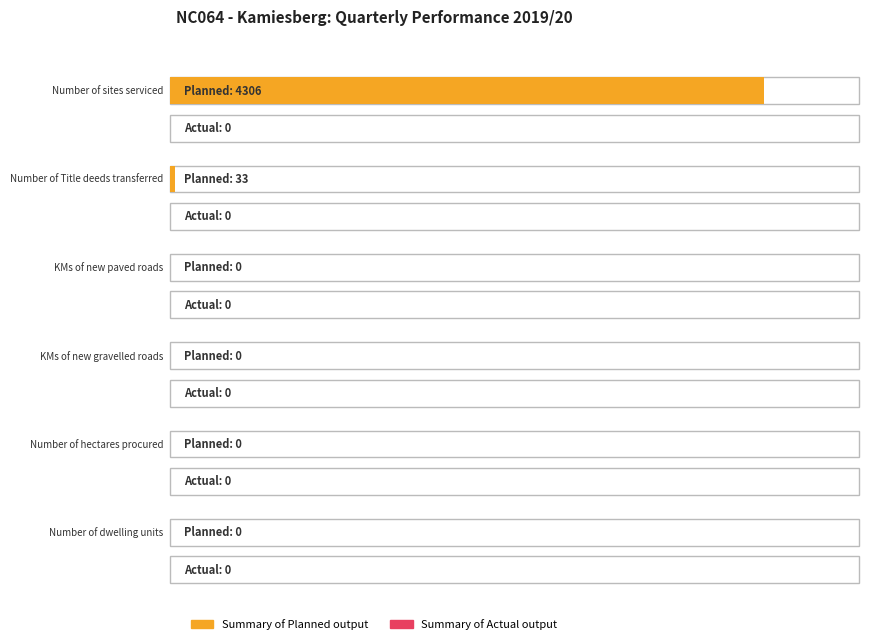

Which series has the largest total across all categories?

Summary of Planned output